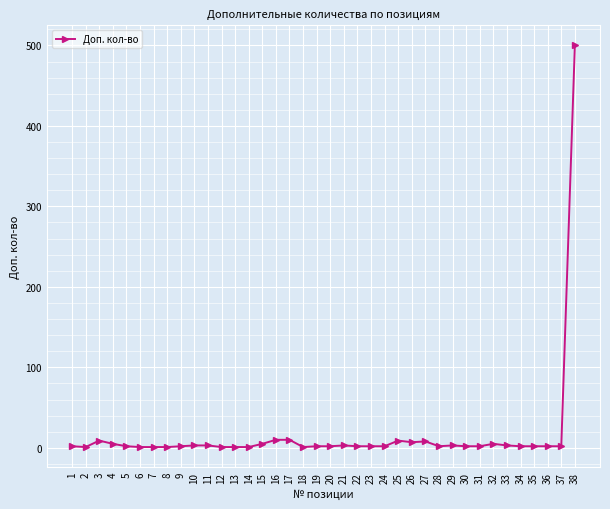

The chart shows a value of 9 at 25. True or false?

True